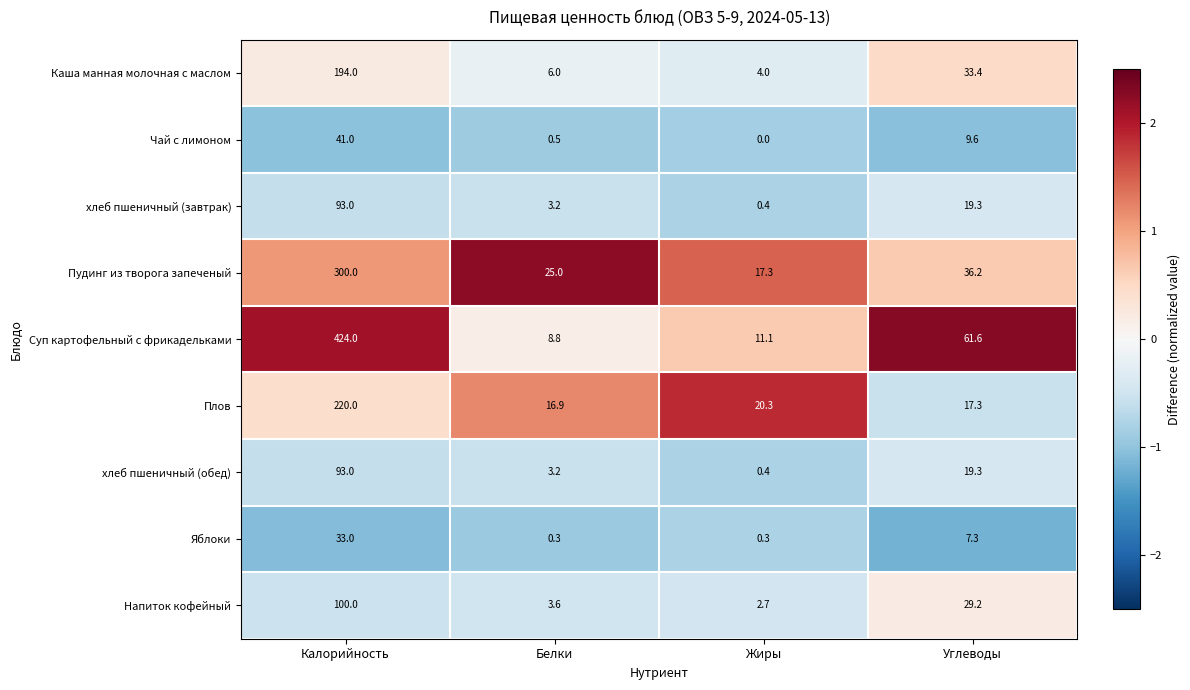

What is the difference between the Суп картофельный с фрикадельками values at Жиры and Калорийность?

412.9